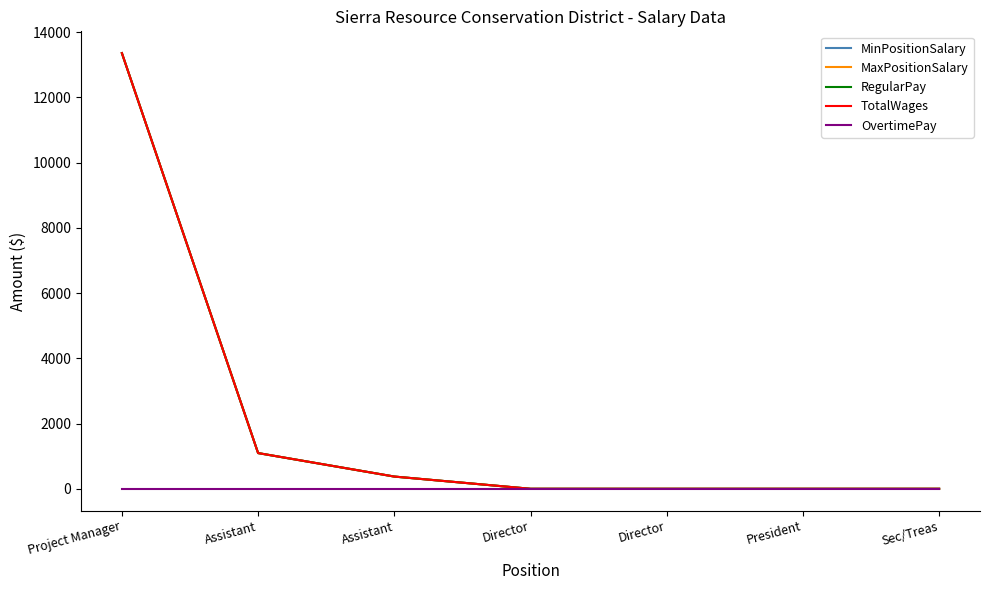

Which category has the highest value in the MaxPositionSalary series?

Project Manager